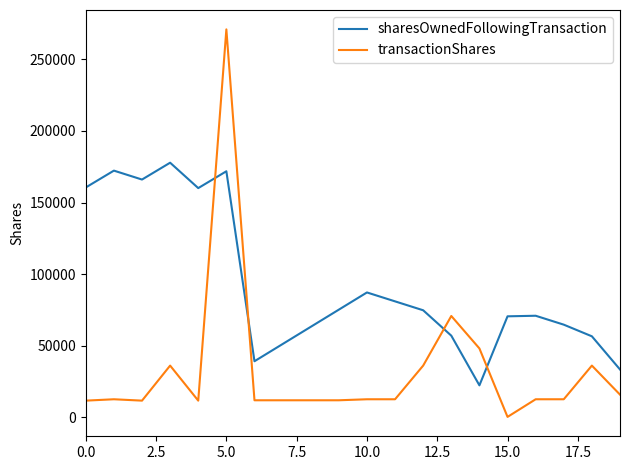

Rank the series by their average value, from highest to lowest.

sharesOwnedFollowingTransaction, transactionShares